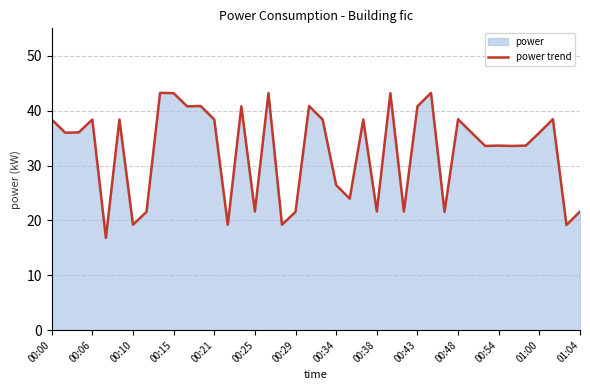

How many lines are shown in the chart?

1